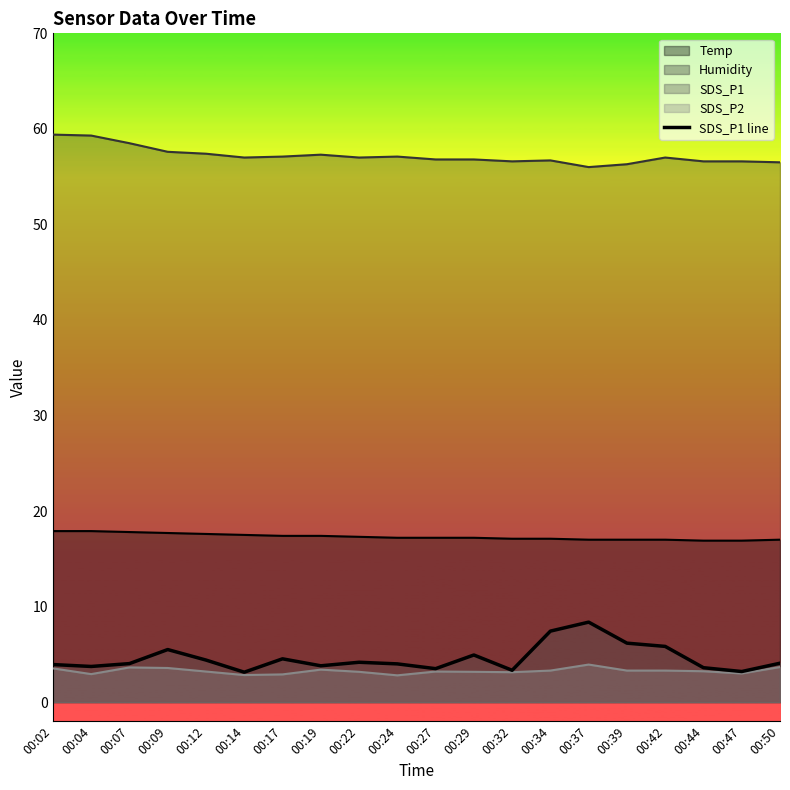

How many interior local peaks (higher than both neighbors) does the data have?

5